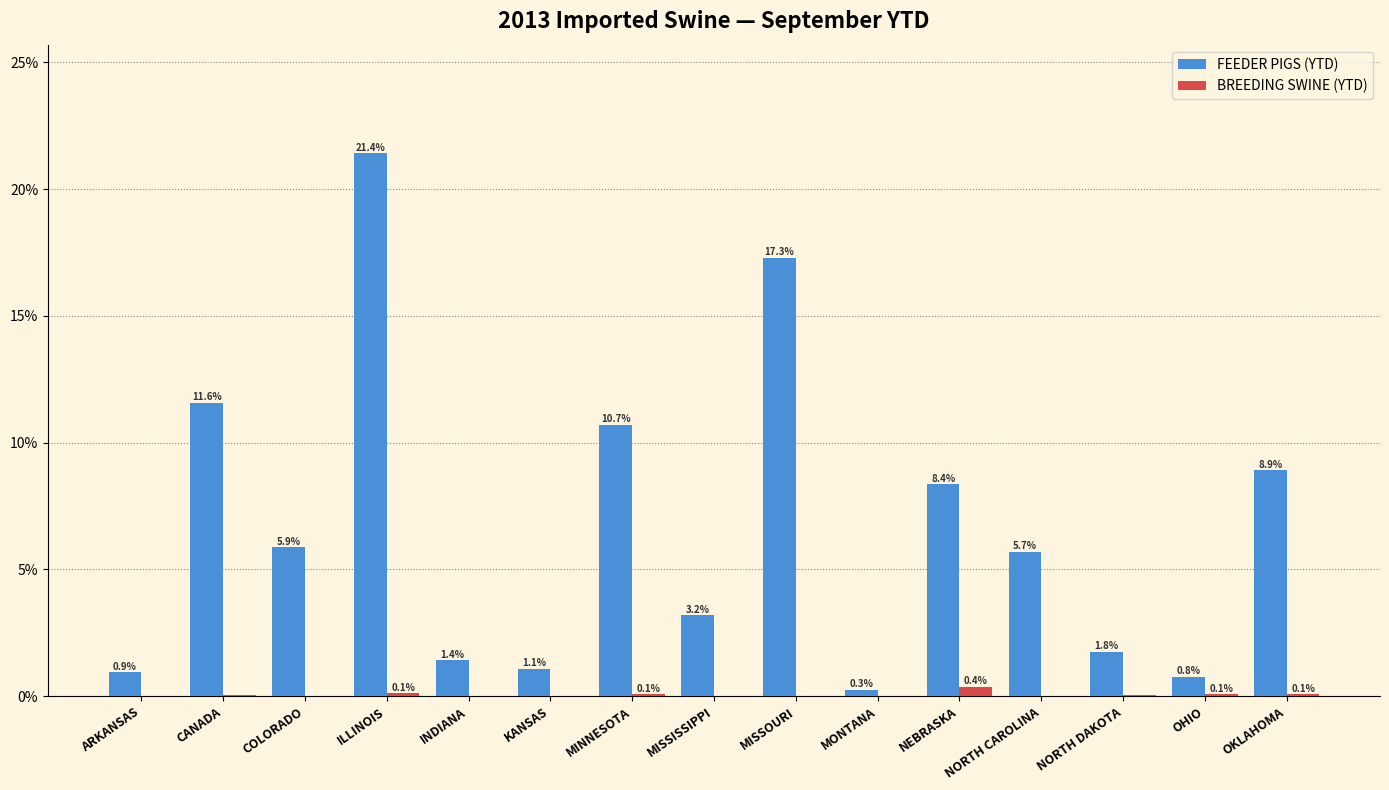

What is the sum of all BREEDING SWINE (YTD) values?

0.8